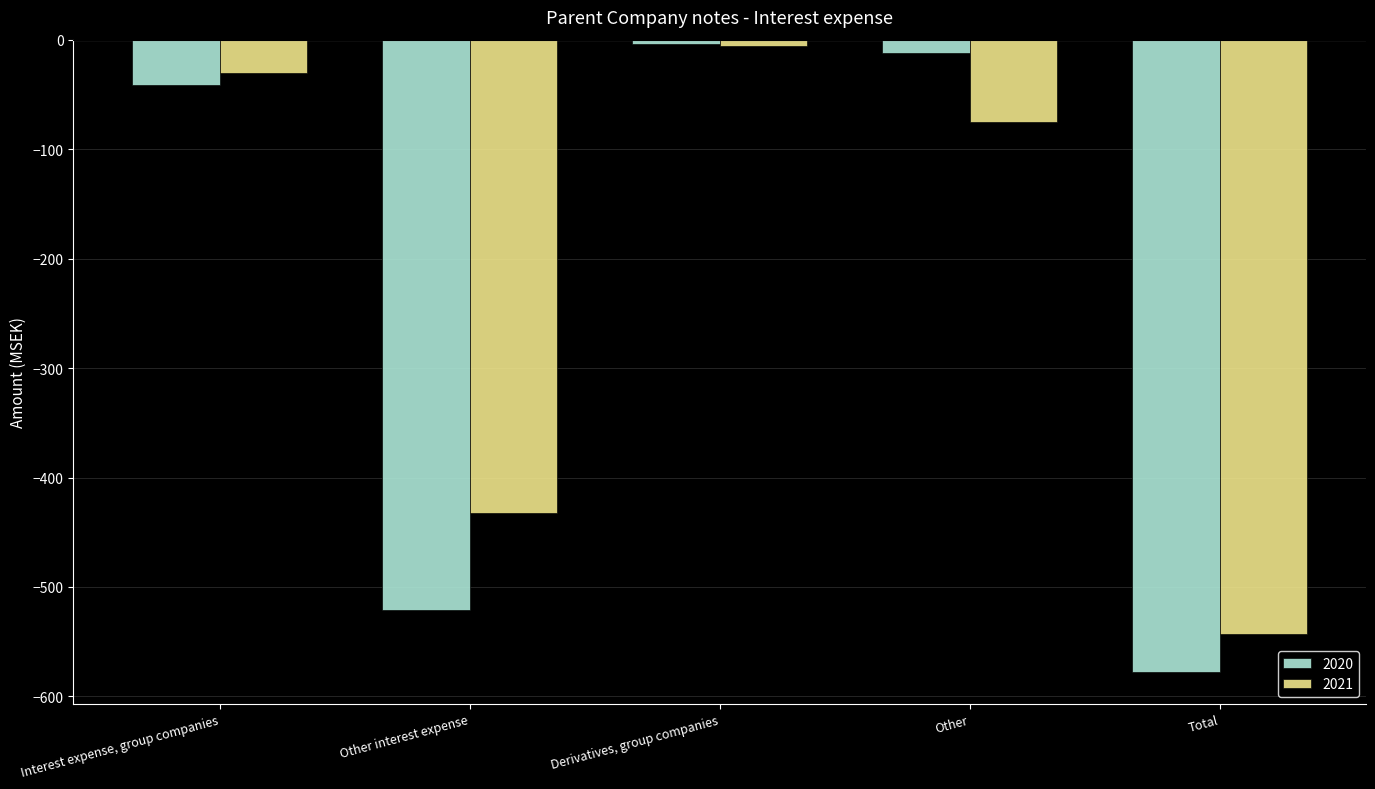

What is the sum of all 2020 values?

-1156